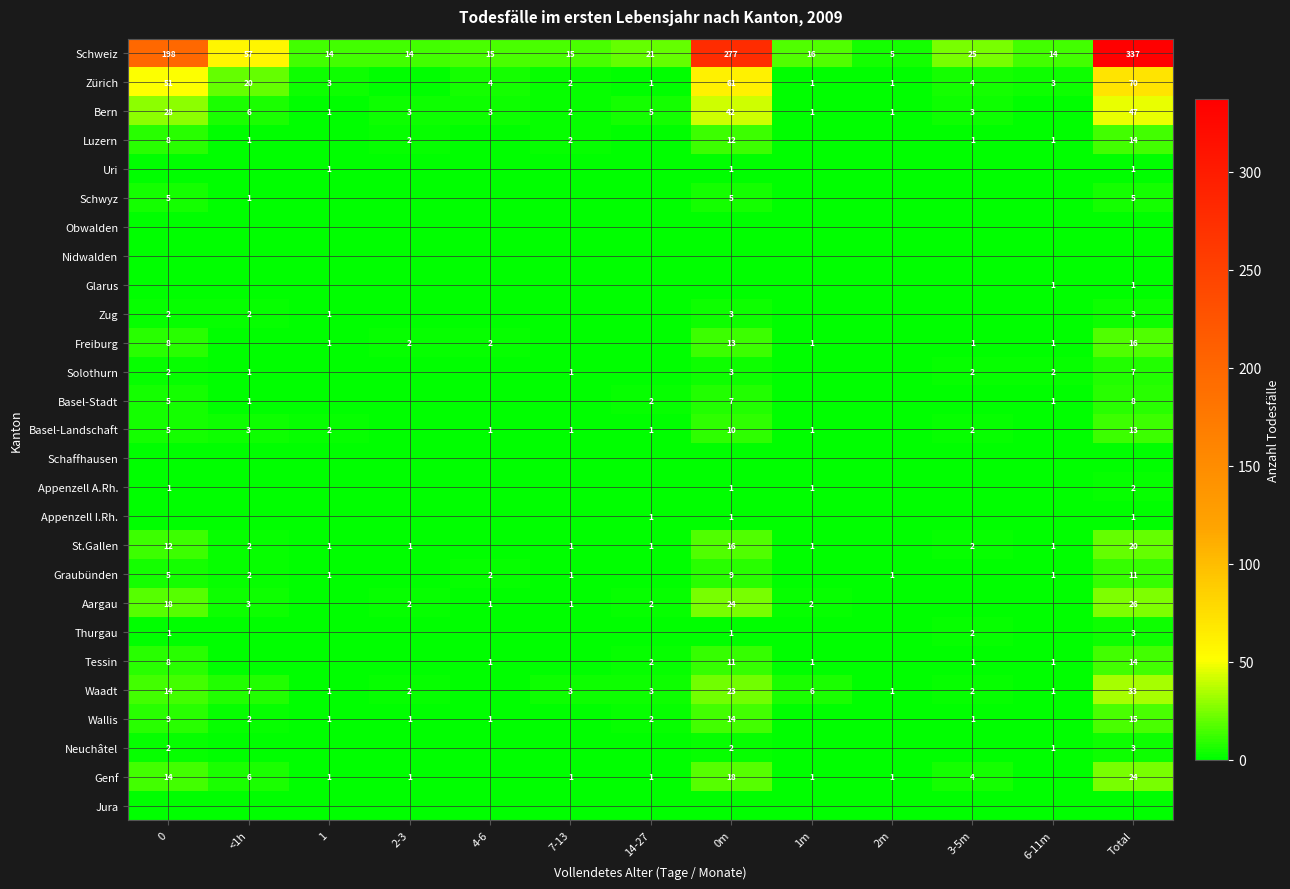

How many distinct data groups are displayed?

27